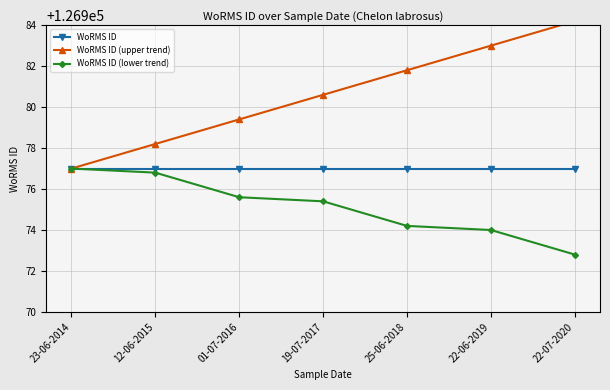

Is it true that WoRMS ID equals 126977.0 at 12-06-2015?

True